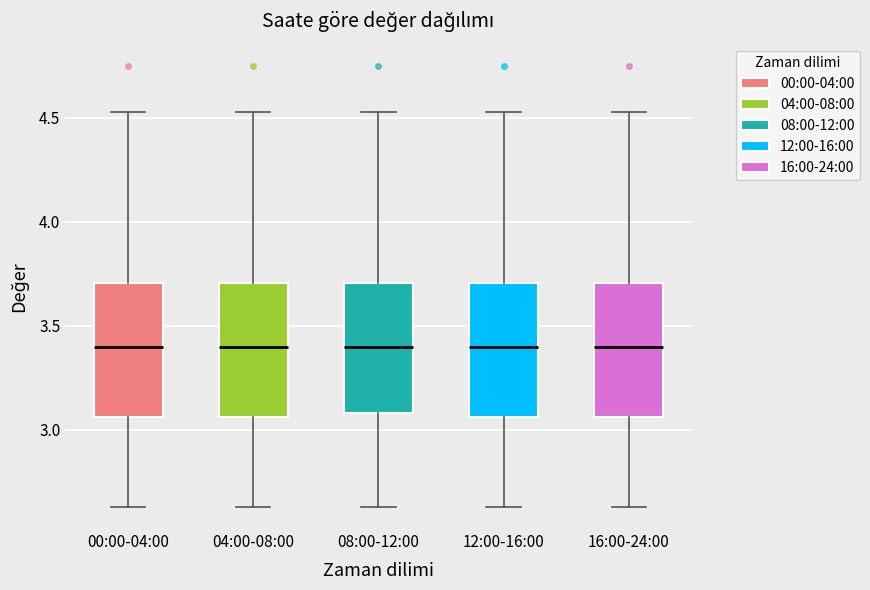

Reading left to right, transcribe this box plot: for each box, give where its median line is, the range the box spans, and where its two whiskers end, as read against the y-axis. The values are not printed on the chart, so give them approximately, as read against the axis.

00:00-04:00: median 3.40, box 3.05 to 3.70, whiskers 2.65 to 4.55
04:00-08:00: median 3.40, box 3.05 to 3.70, whiskers 2.65 to 4.55
08:00-12:00: median 3.40, box 3.10 to 3.70, whiskers 2.65 to 4.55
12:00-16:00: median 3.40, box 3.05 to 3.70, whiskers 2.65 to 4.55
16:00-24:00: median 3.40, box 3.05 to 3.70, whiskers 2.65 to 4.55